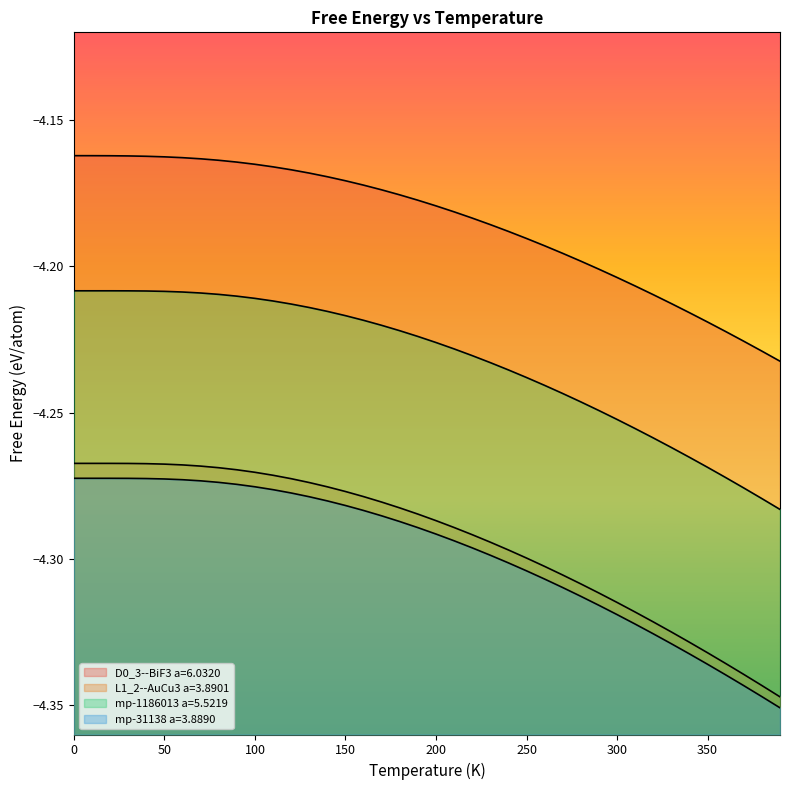

What is the difference between the highest and lowest values at 300.0?

0.1